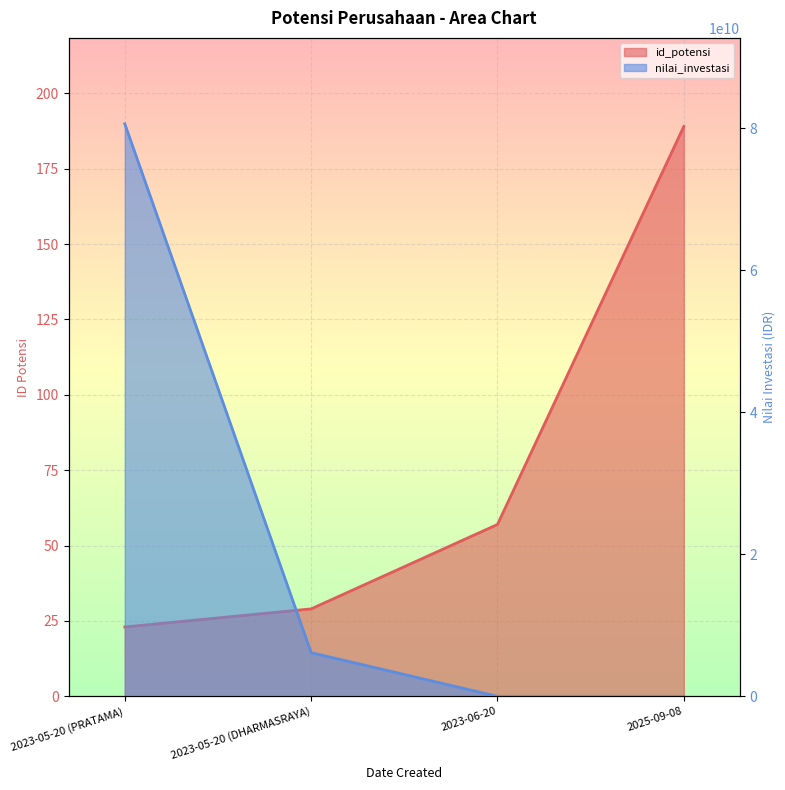

True or false: nilai_investasi and id_potensi intersect in this chart.

True